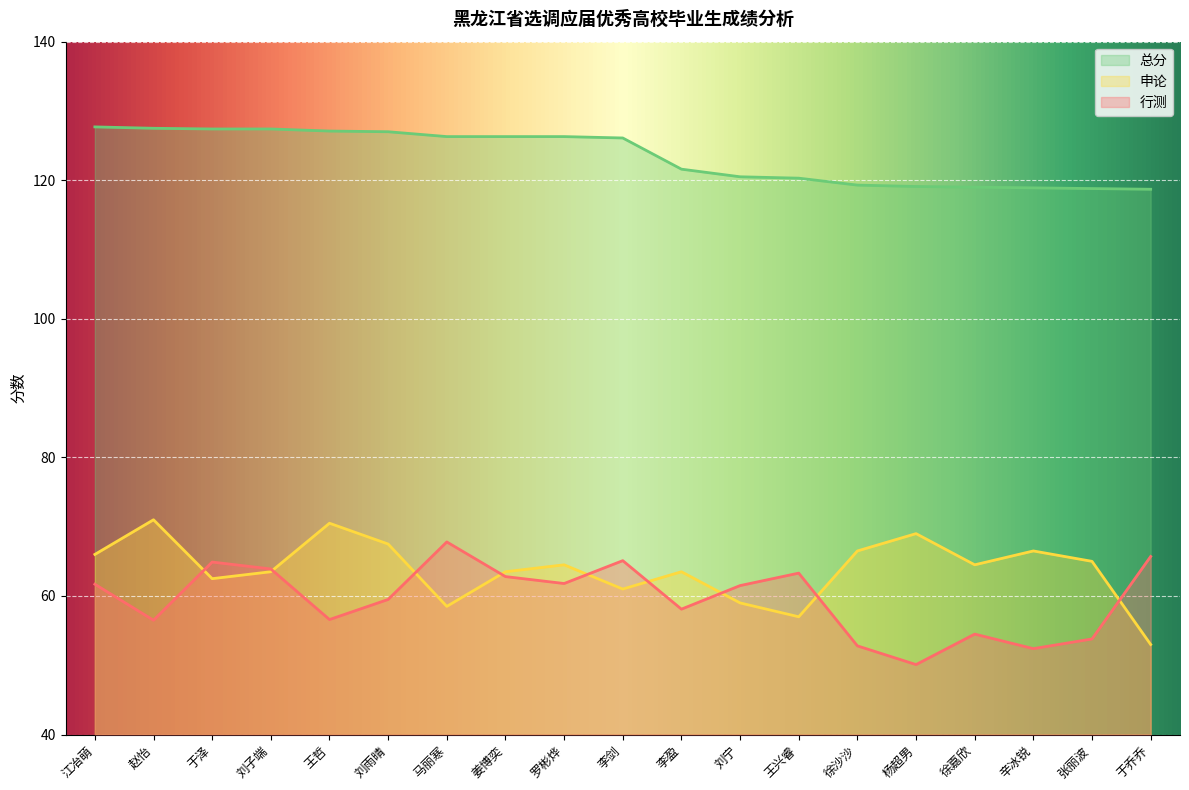

Which series changed the most between 李剑 and 徐沙沙?

行测